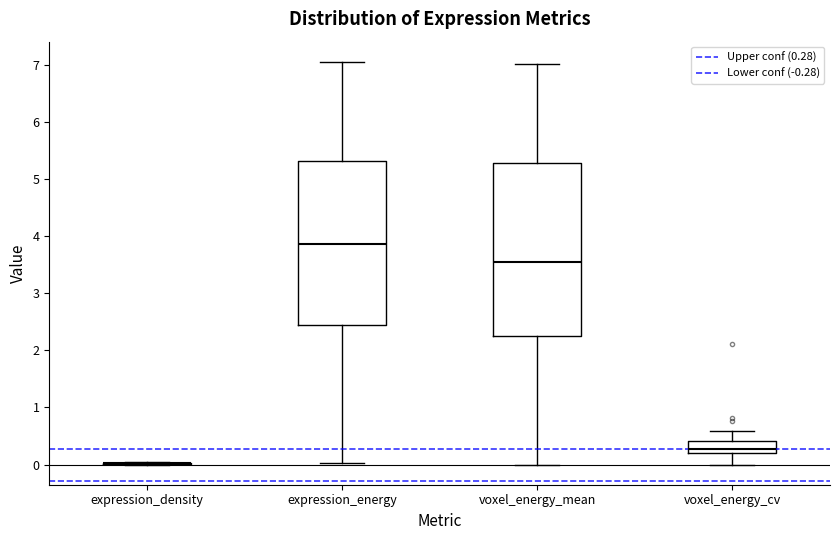

Reading left to right, transcribe this box plot: for each box, give where its median line is, the range the box spans, and where its two whiskers end, as read against the y-axis. The values are not printed on the chart, so give them approximately, as read against the axis.

expression_density: box collapsed to a line at 0.0, whiskers 0.0 to 0.0
expression_energy: median 3.9, box 2.4 to 5.3, whiskers 0.0 to 7.0
voxel_energy_mean: median 3.6, box 2.3 to 5.3, whiskers 0.0 to 7.0
voxel_energy_cv: median 0.3, box 0.2 to 0.4, whiskers 0.0 to 0.6